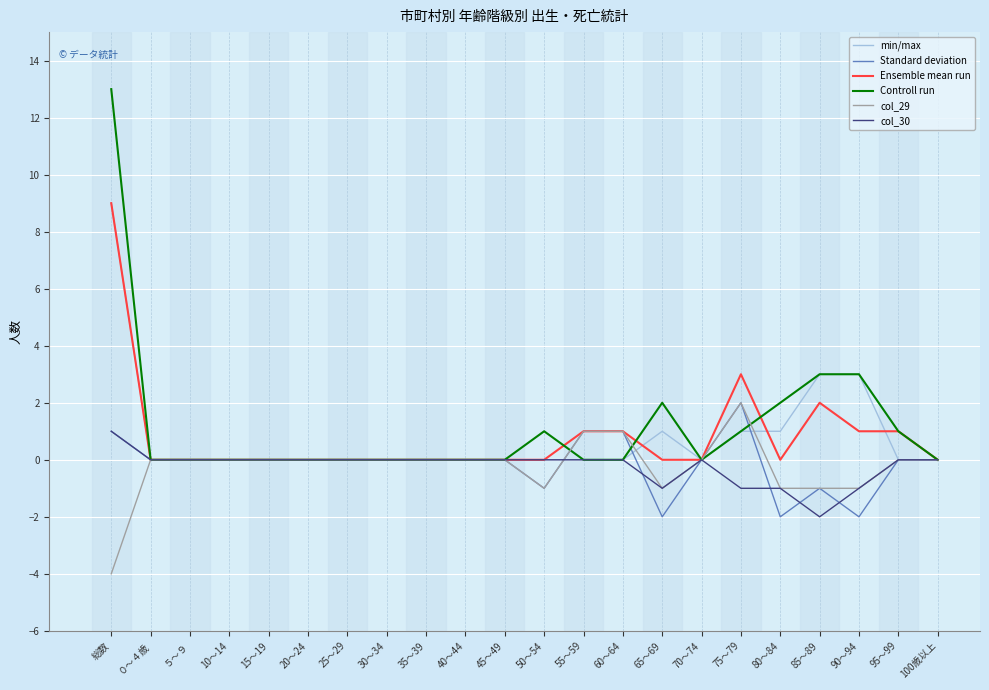

Which label corresponds to the largest value in the chart?

総数